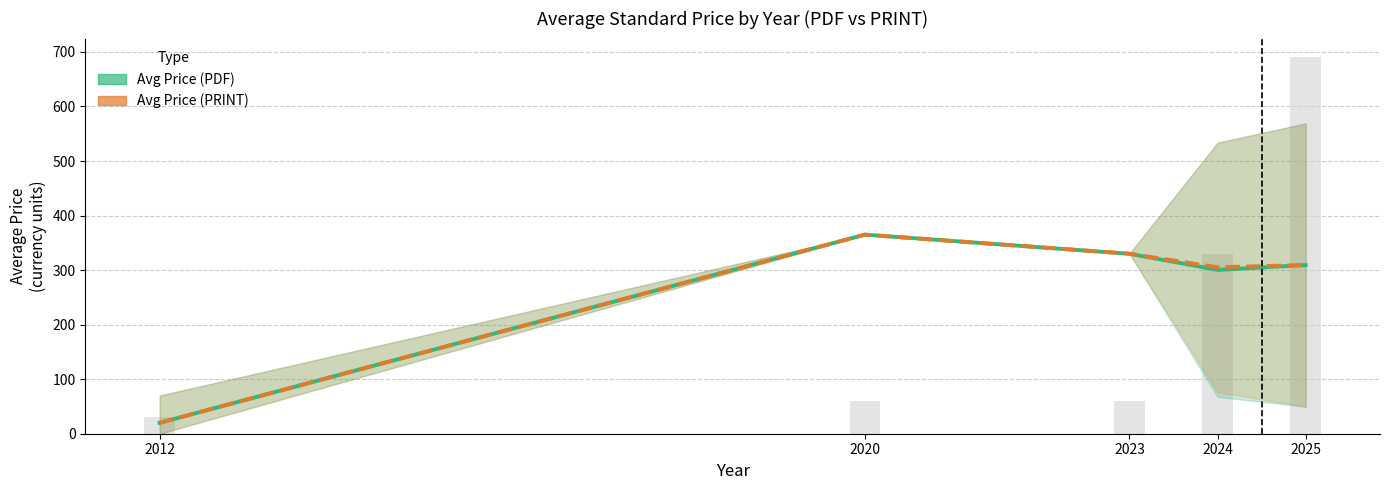

Is it true that Avg Price (PDF) equals 20.0 at 2012?

True